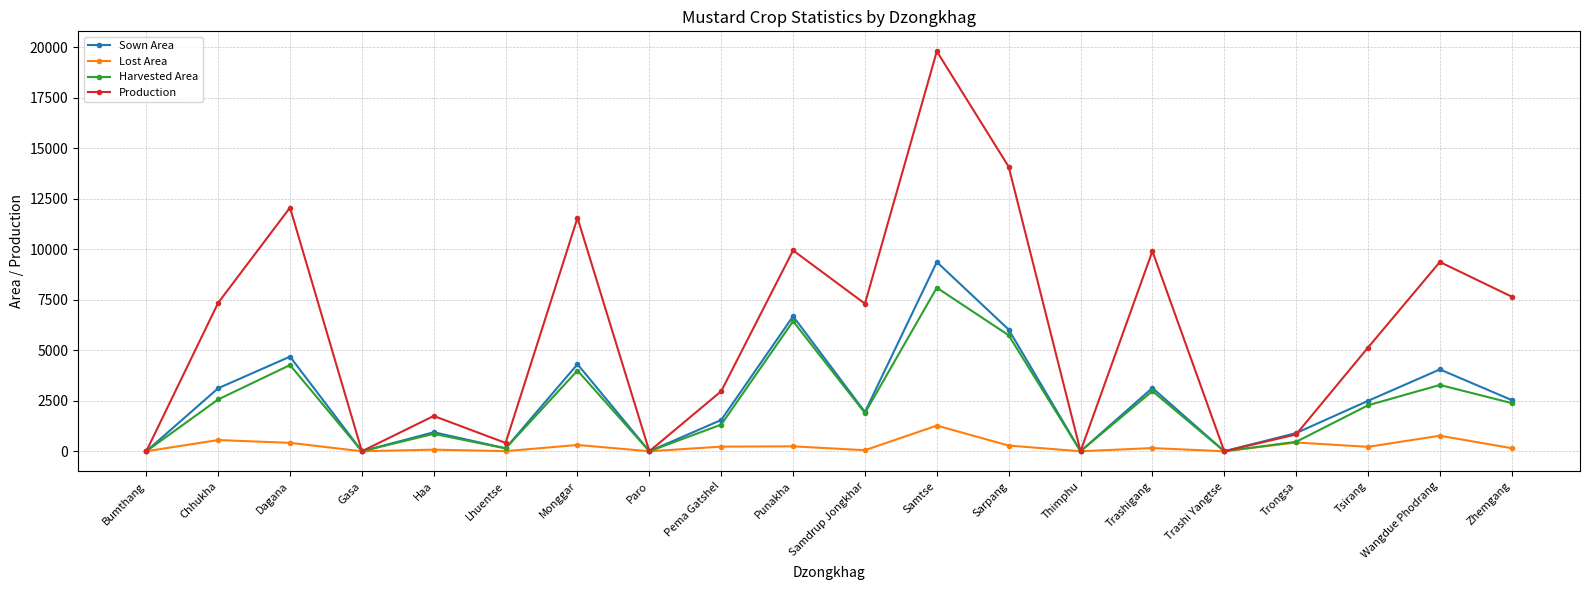

Between Sarpang and Trashi Yangtse, which series saw the biggest shift?

Production